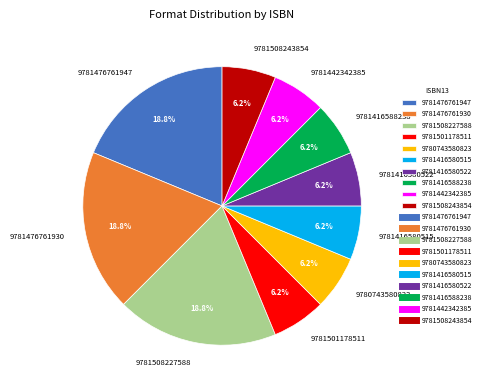

To the nearest percent, what is the average slice percentage?

10%